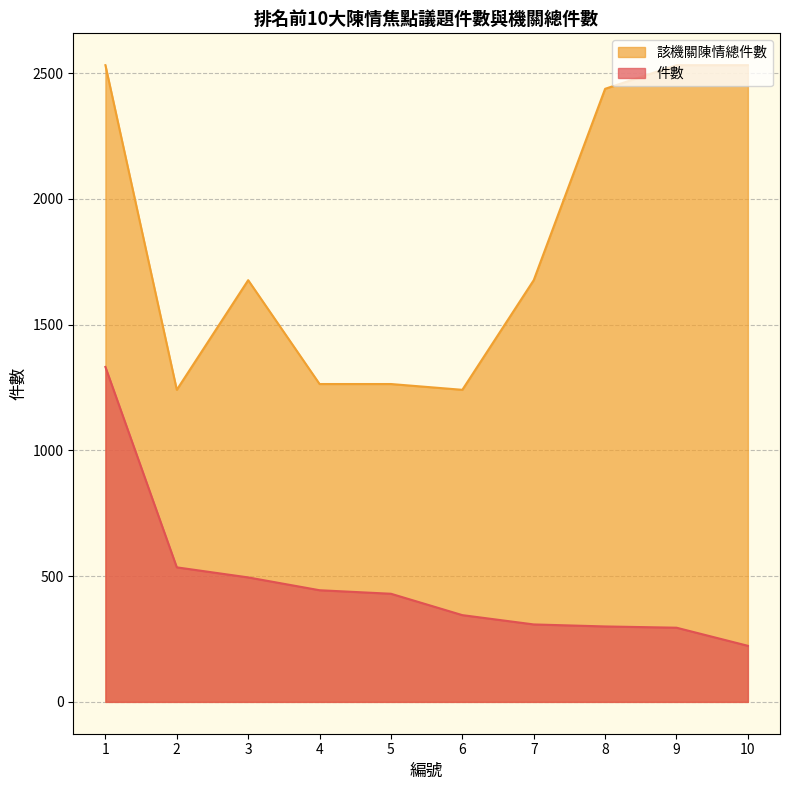

Read the 件數 value at 10, to the nearest 10.

220